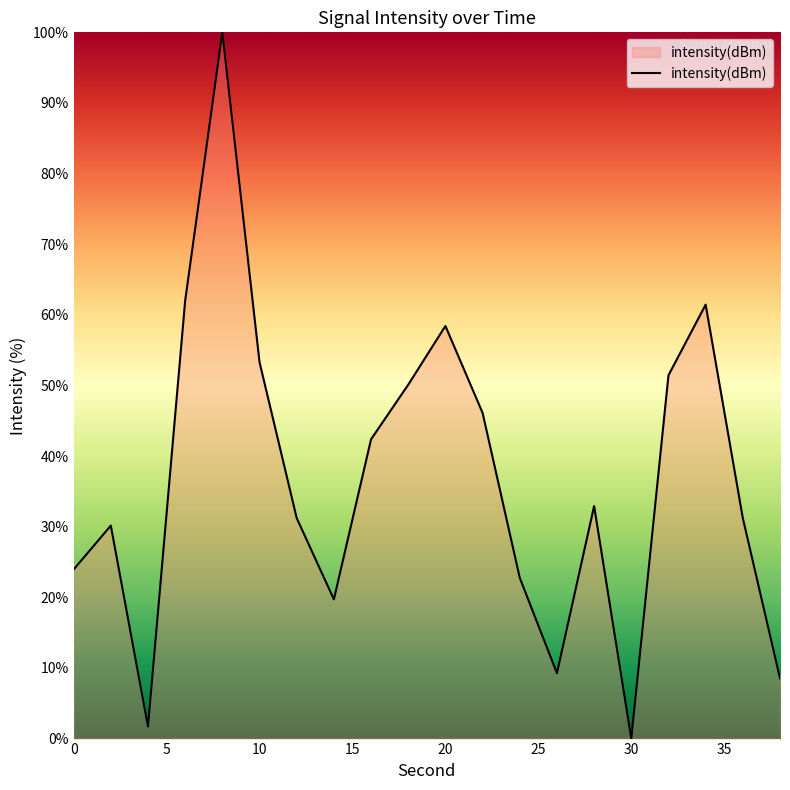

What is the difference between the maximum and minimum values?

100.0